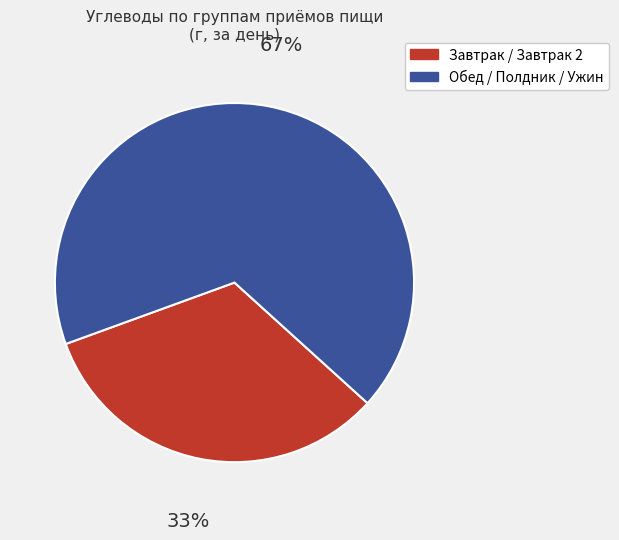

To the nearest percent, what is the average slice percentage?

50%